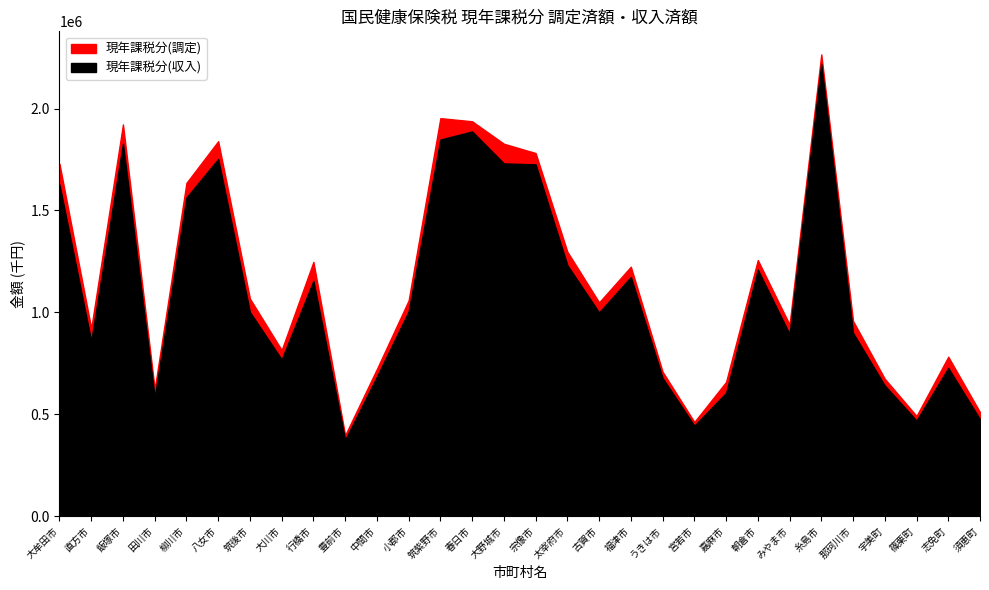

True or false: 現年課税分(調定) has a value of 677975 at 篠栗町.

False